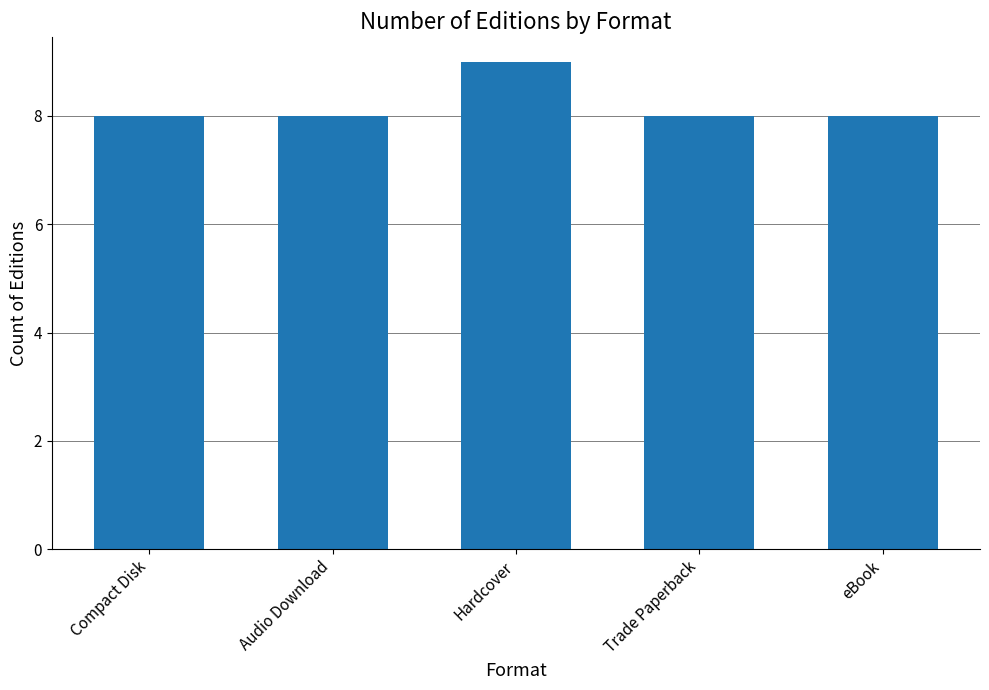

The chart shows a value of 4 at Compact Disk. True or false?

False